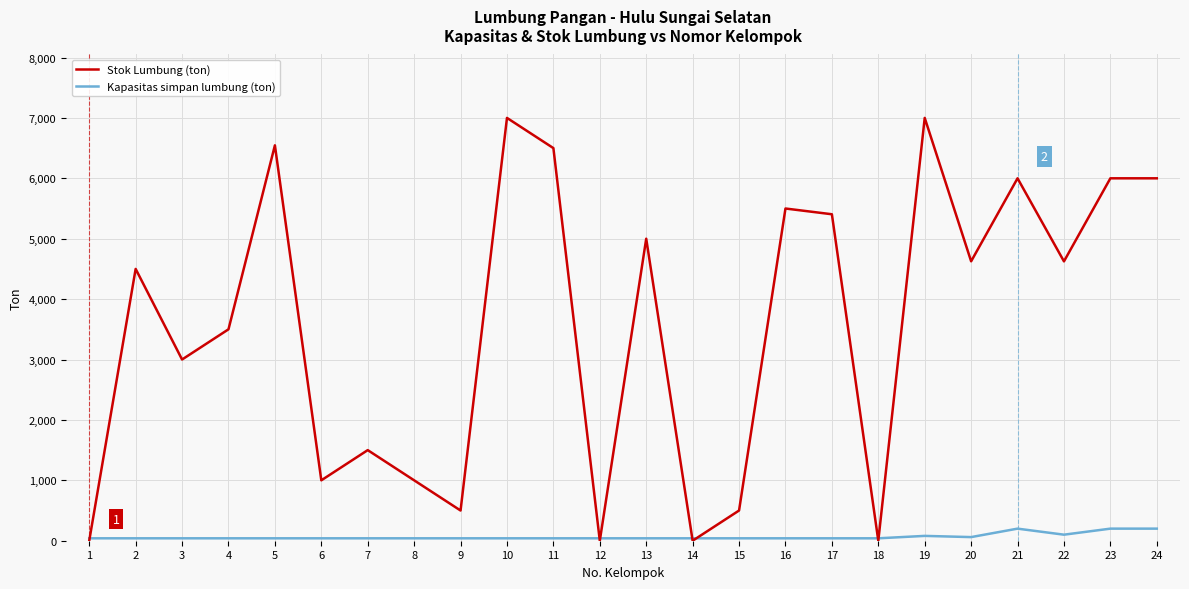

The value of Stok Lumbung (ton) at 15 is 229. True or false?

False